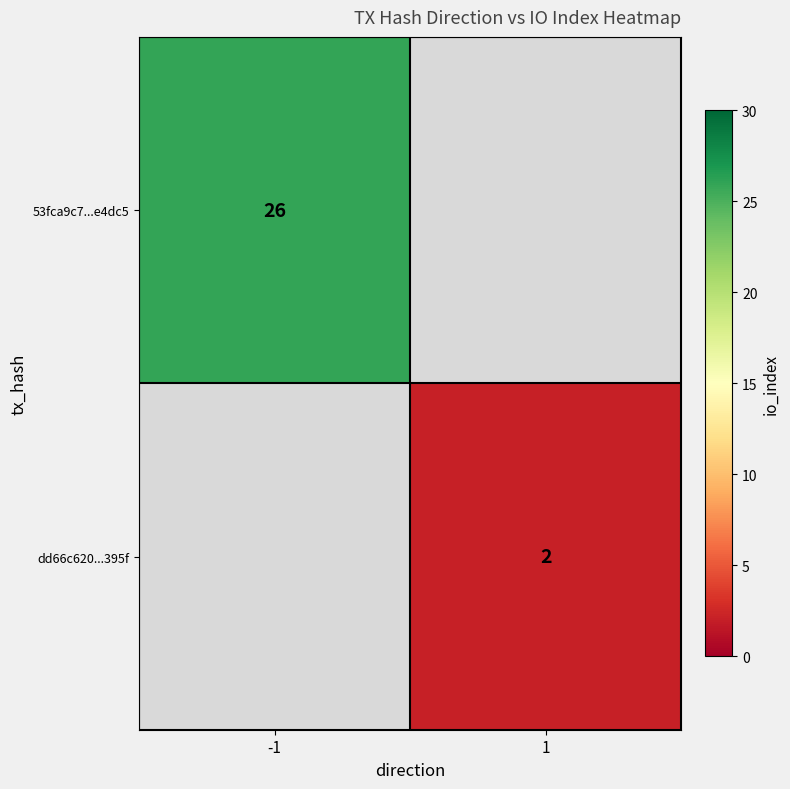

True or false: 53fca9c7...e4dc5 has a value of 26 at -1.

True